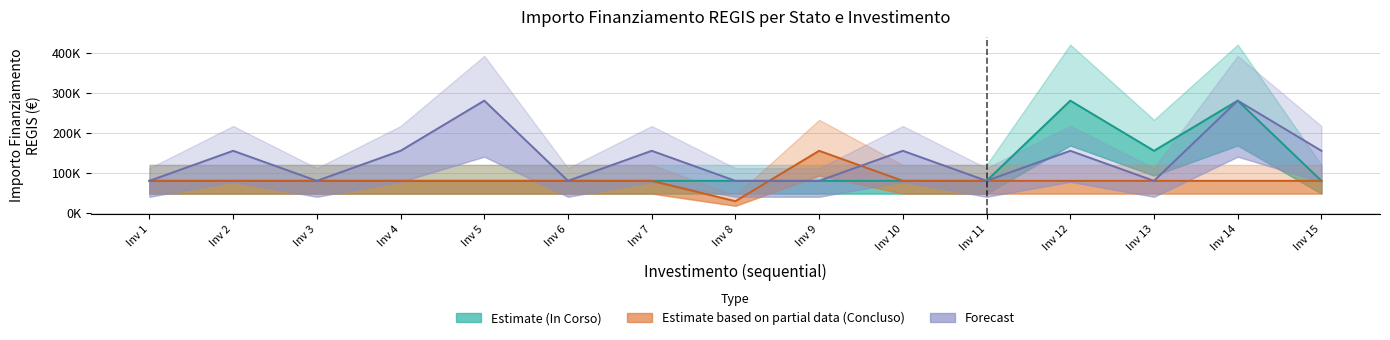

Reading right to left, transcribe all the data shown in this chart.

Estimate (In Corso): Inv 15=79922	Inv 14=280932	Inv 13=155234	Inv 12=280932	Inv 11=79922	Inv 10=79922	Inv 9=79922	Inv 8=79922	Inv 7=79922	Inv 6=79922	Inv 5=79922	Inv 4=79922	Inv 3=79922	Inv 2=79922	Inv 1=79922
Estimate based on partial data (Concluso): Inv 15=79922	Inv 14=79922	Inv 13=79922	Inv 12=79922	Inv 11=79922	Inv 10=79922	Inv 9=155234	Inv 8=28902	Inv 7=79922	Inv 6=79922	Inv 5=79922	Inv 4=79922	Inv 3=79922	Inv 2=79922	Inv 1=79922
Forecast: Inv 15=155234	Inv 14=280932	Inv 13=79922	Inv 12=155234	Inv 11=79922	Inv 10=155234	Inv 9=79922	Inv 8=79922	Inv 7=155234	Inv 6=79922	Inv 5=280932	Inv 4=155234	Inv 3=79922	Inv 2=155234	Inv 1=79922